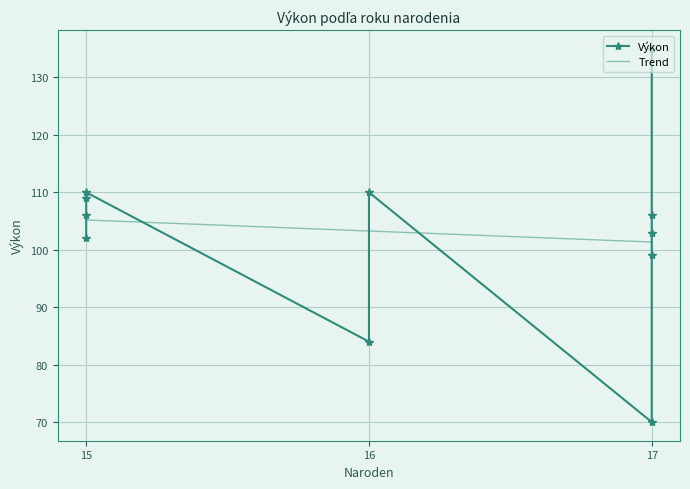

What is the label of the 11th point from the left?

Ochotnický Šimon